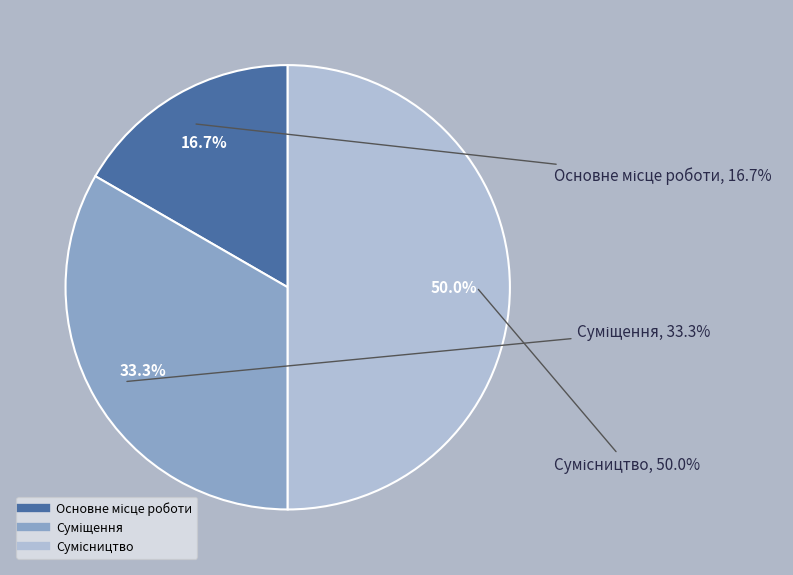

What is the ratio of the value at Основне місце роботи to the value at Сумісництво?

0.3